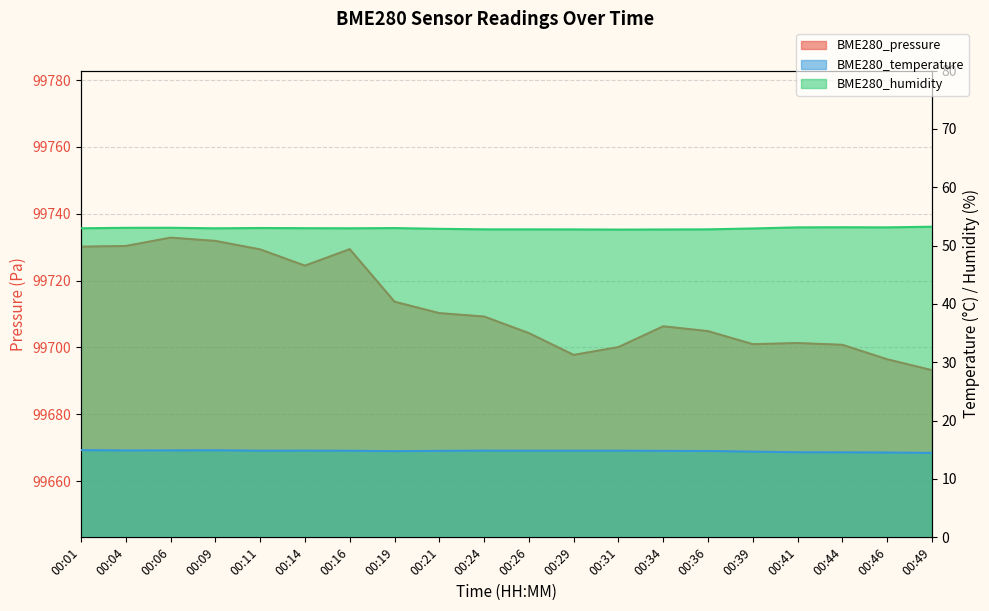

What is the value of the BME280_temperature point at the 11th from the left?

14.8